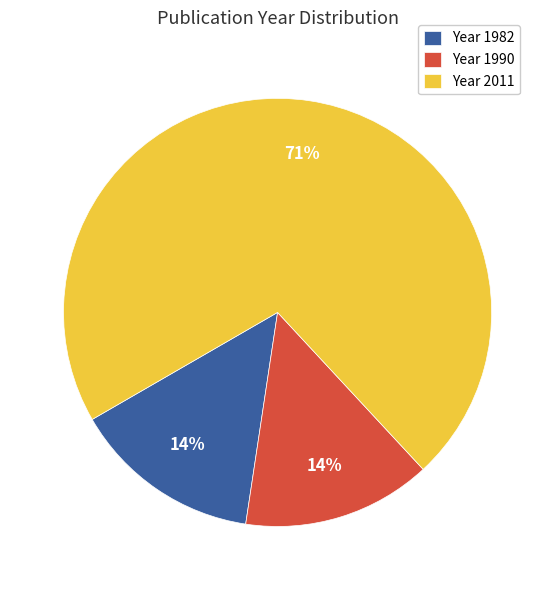

What percentage is the Year 1990 slice, to the nearest percent?

14%